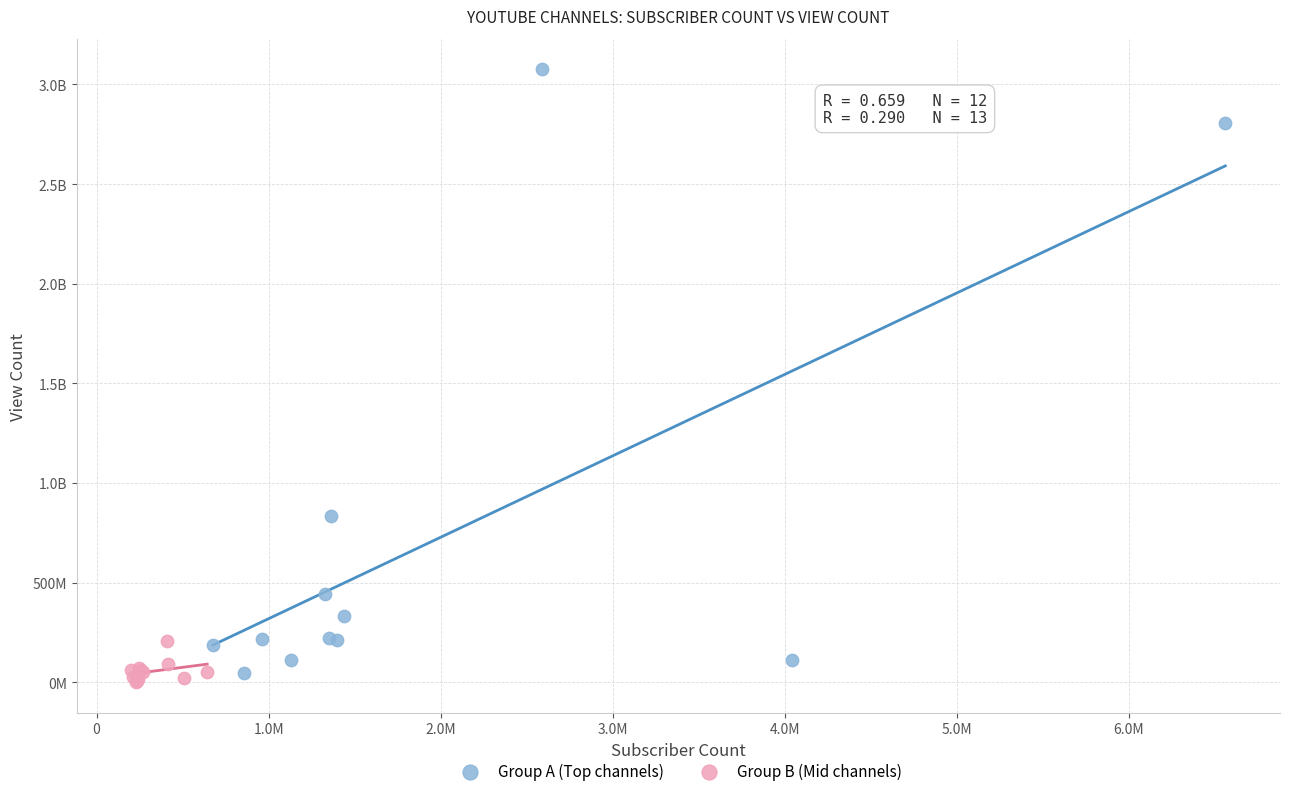

What are all the series names shown in the legend?

Group A (Top channels), Group B (Mid channels)